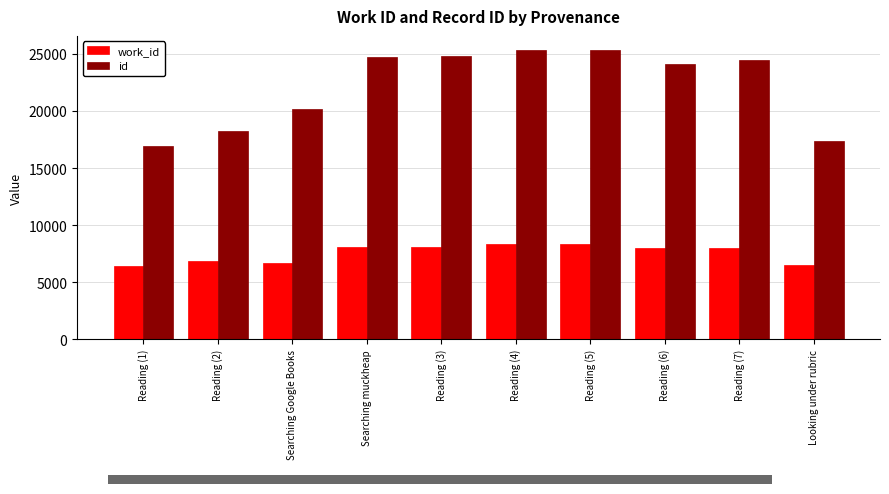

How many groups of bars are there?

10